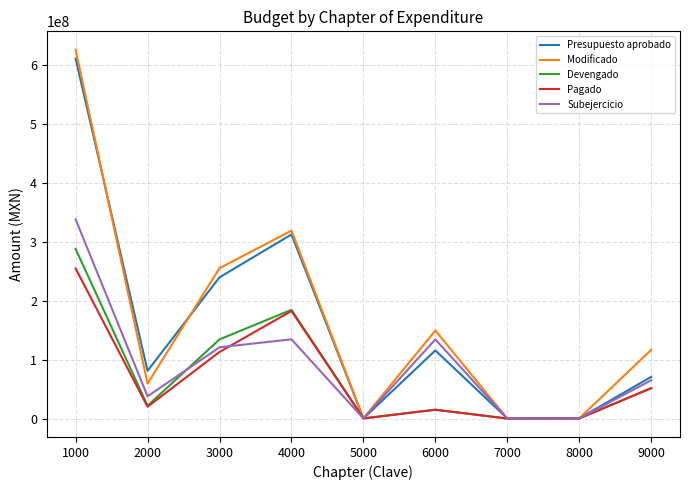

What is the difference between the maximum and minimum values in the Pagado series?

254387577